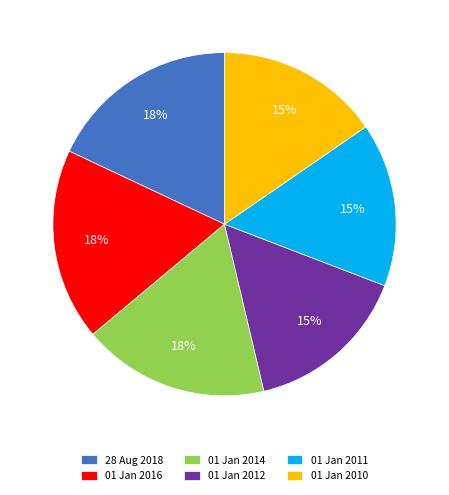

How many slices are in this pie chart?

6